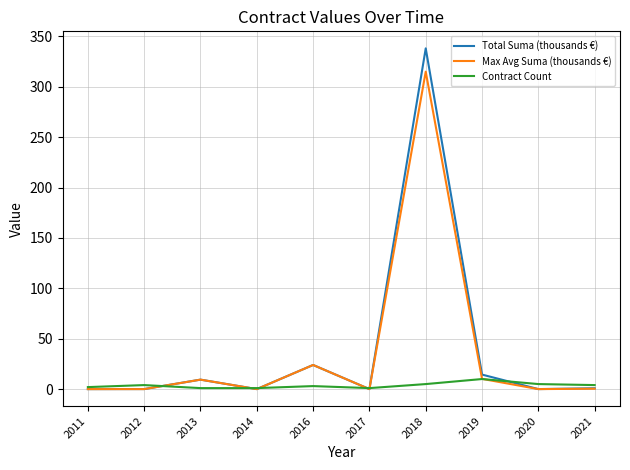

At which category does Total Suma (thousands €) reach its first local peak?

2013